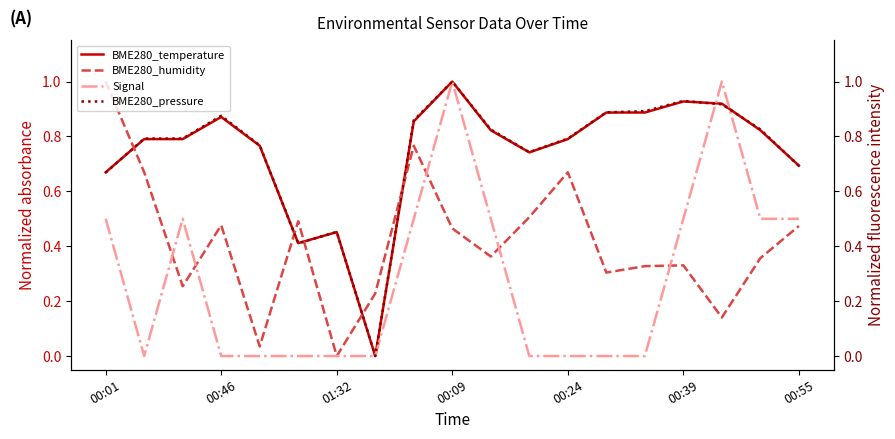

True or false: Signal has more than 2 interior local peaks.

True